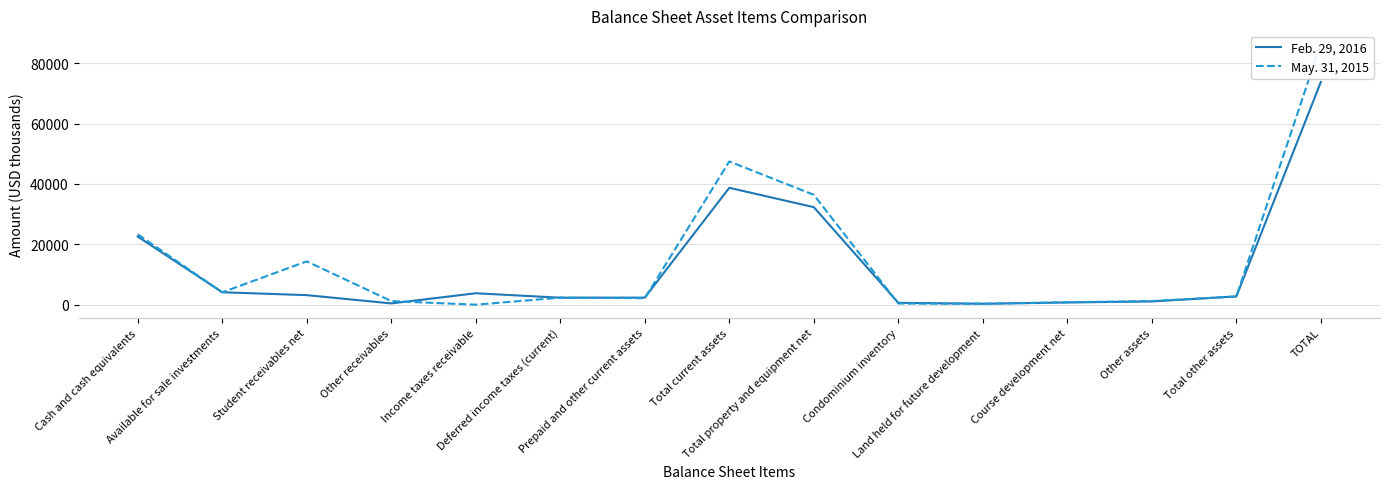

How many values in the Feb. 29, 2016 series are below 2743?

7